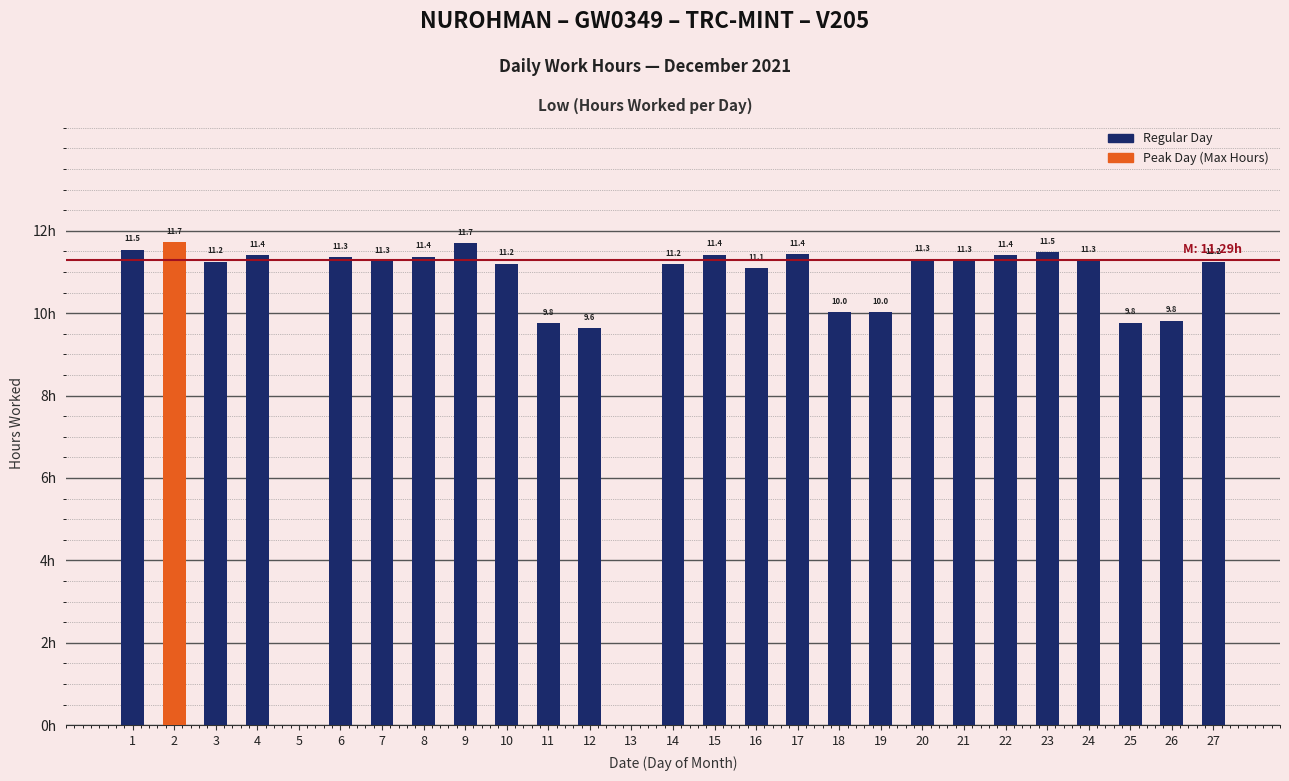

Are the bars horizontal?

No